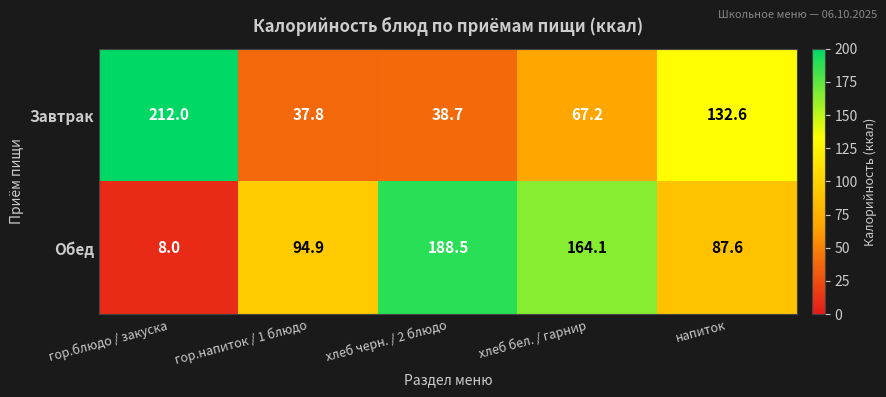

Count the number of data series in this chart.

2